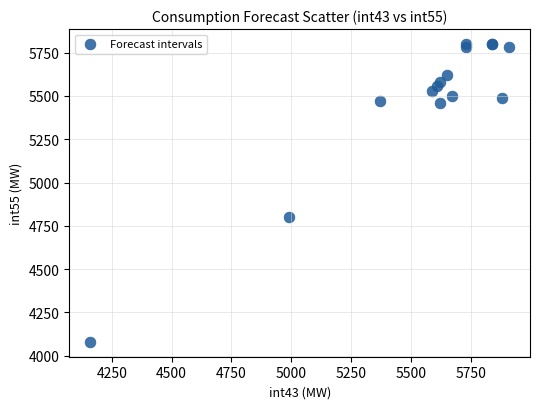

What Y value in the scatter plot is closest to 4940?

4800